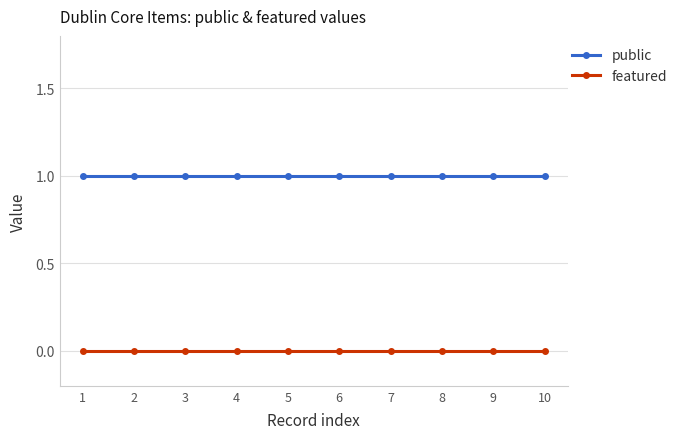

Which series has the largest total across all categories?

public